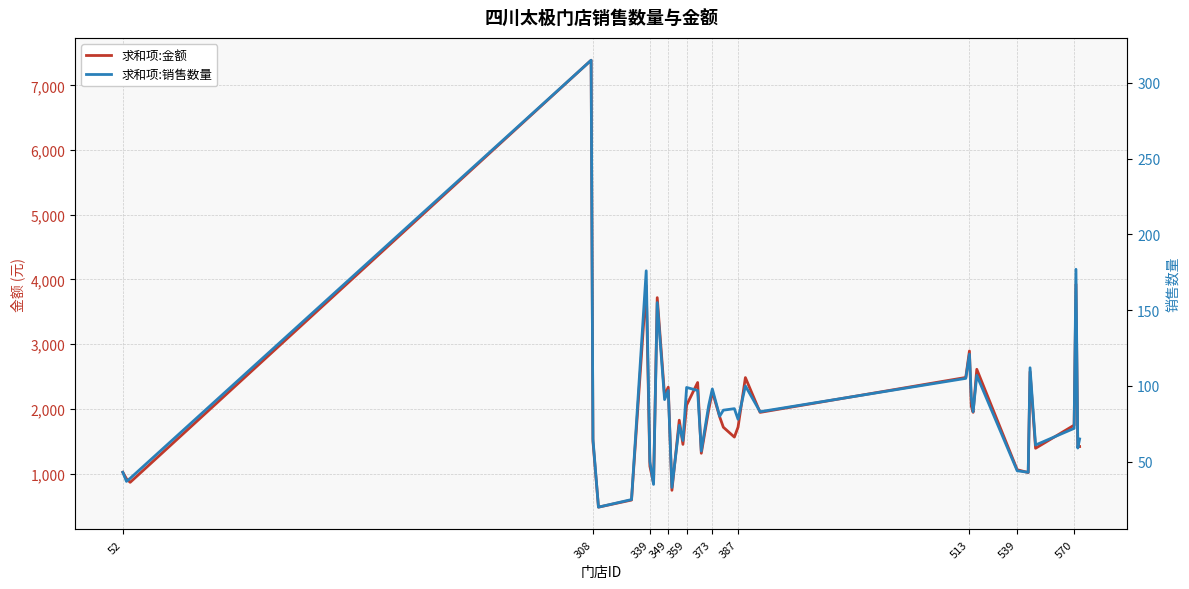

How many interior local valleys does the 求和项:金额 series have?

13